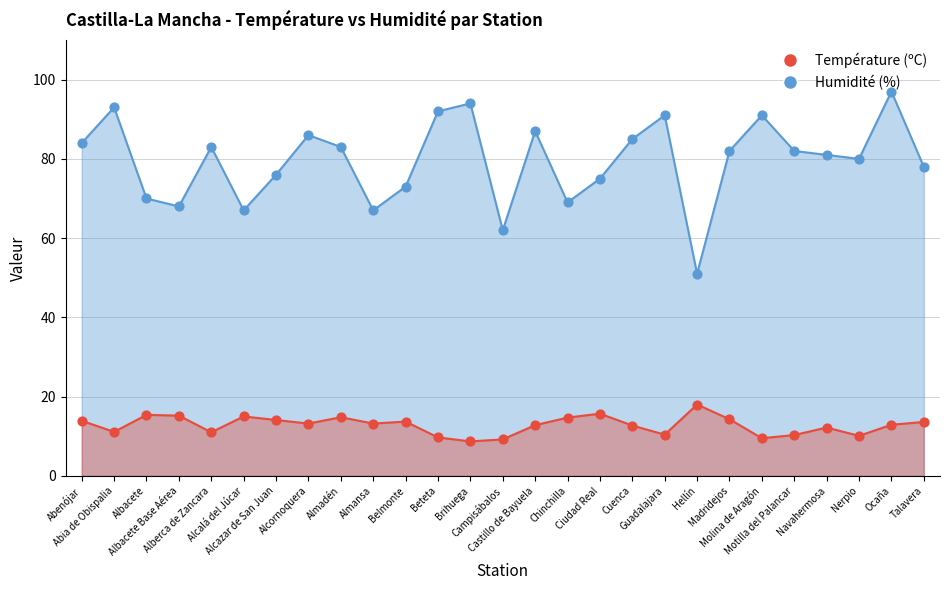

At which category is the sum across all series the highest?

Ocaña